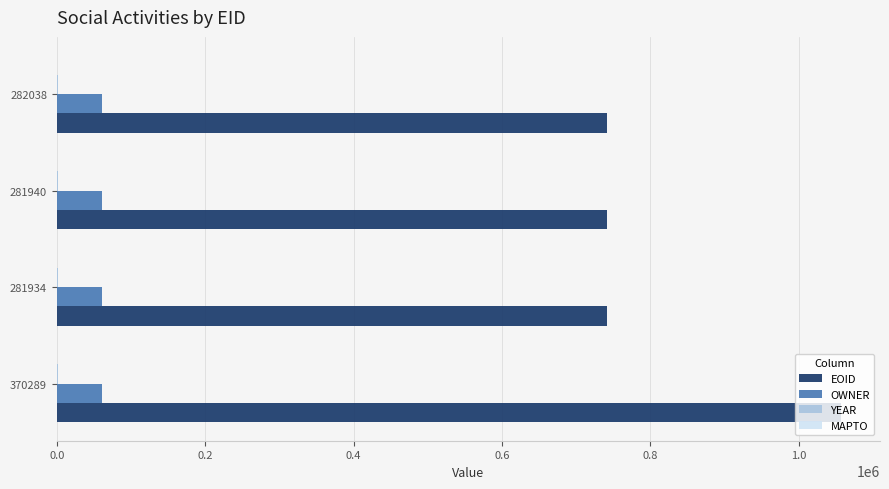

What is the greatest value displayed?

1056560